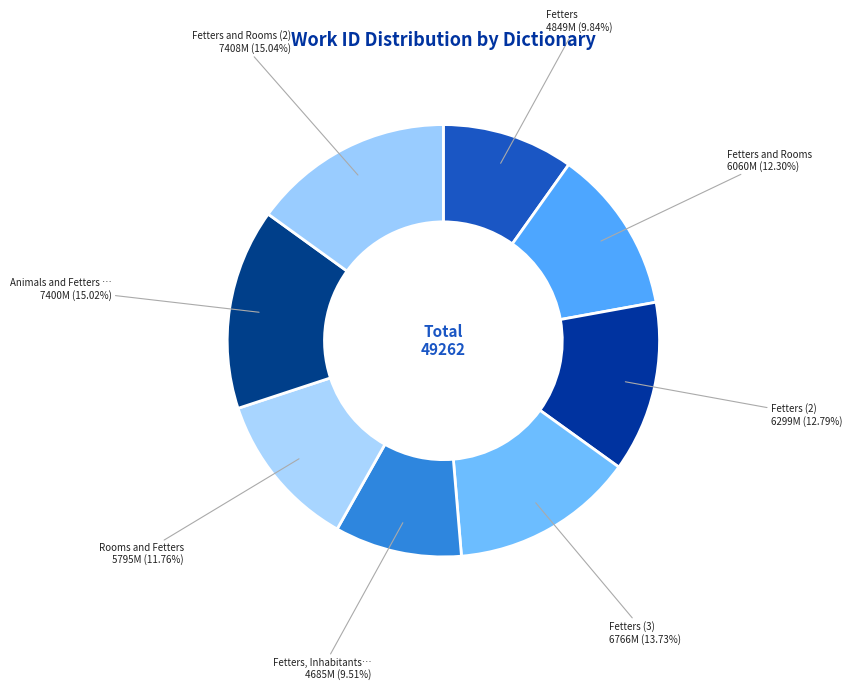

How many segments does this pie chart have?

8